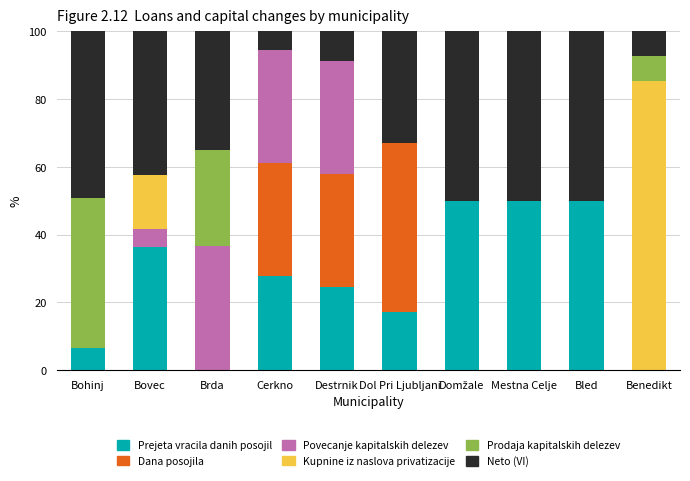

What is the highest value of the Prejeta vracila danih posojil series?

50.0